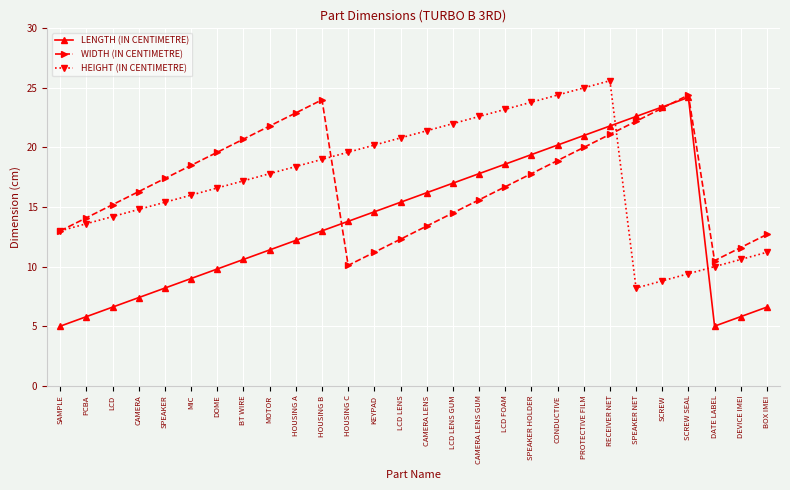

At which label is HEIGHT (IN CENTIMETRE) closest to 16?

MIC